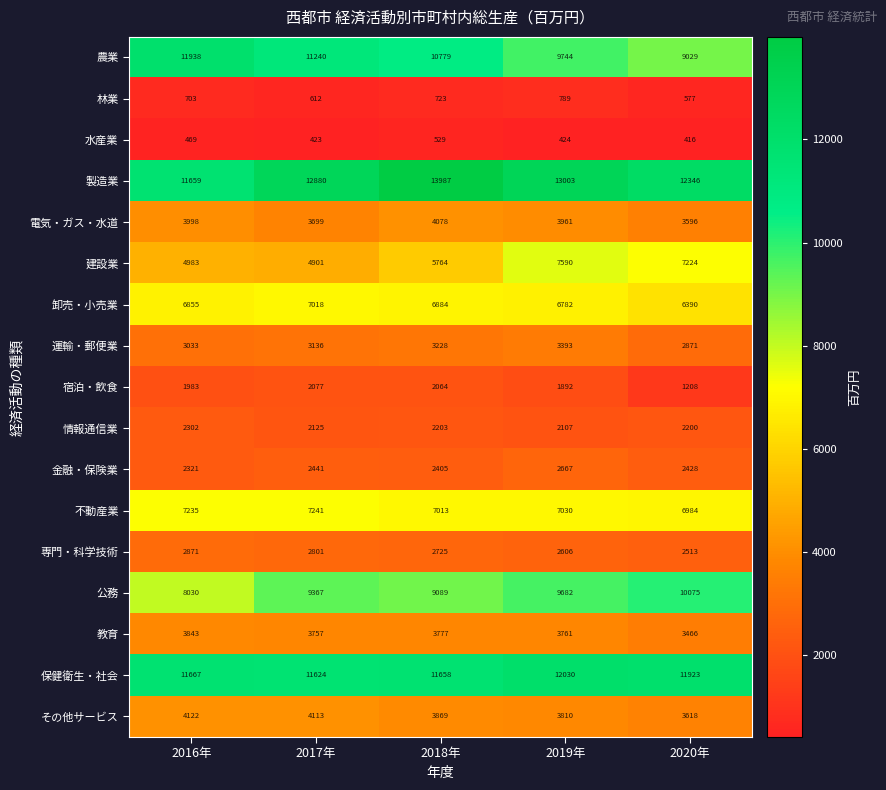

How many categories are shown in the chart?

5